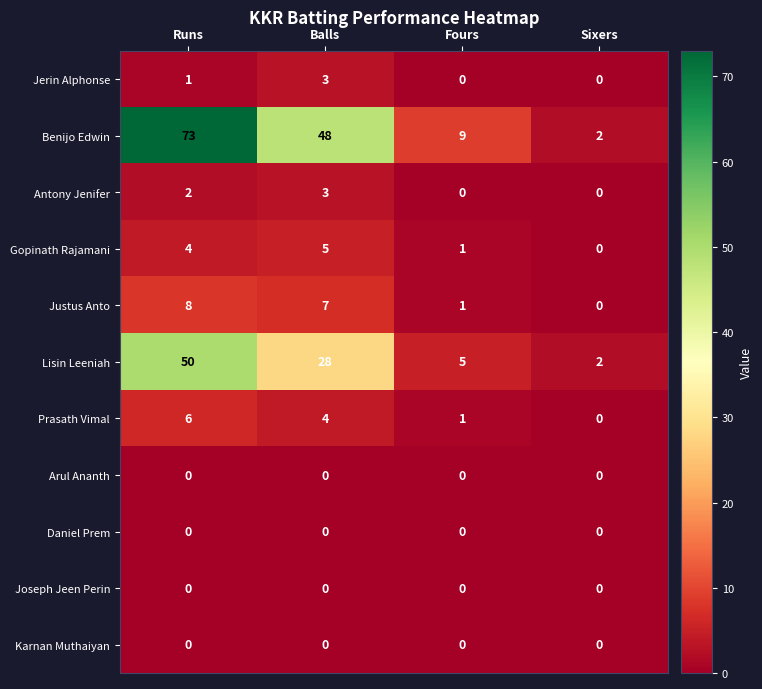

What is the difference between the highest and lowest values at Sixers?

2